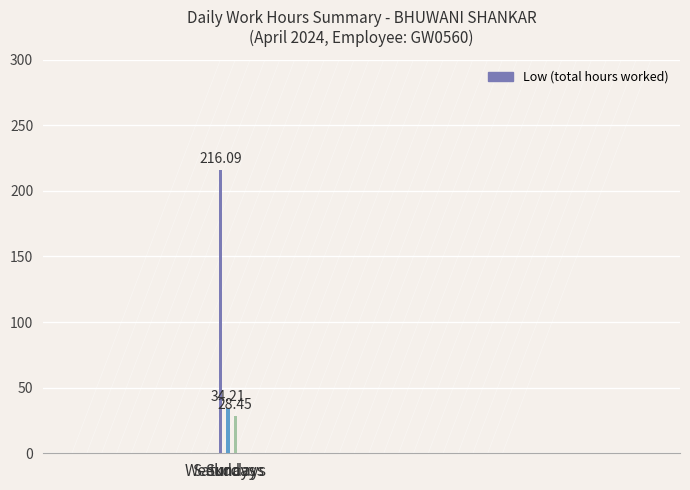

How many bars are there in total?

3